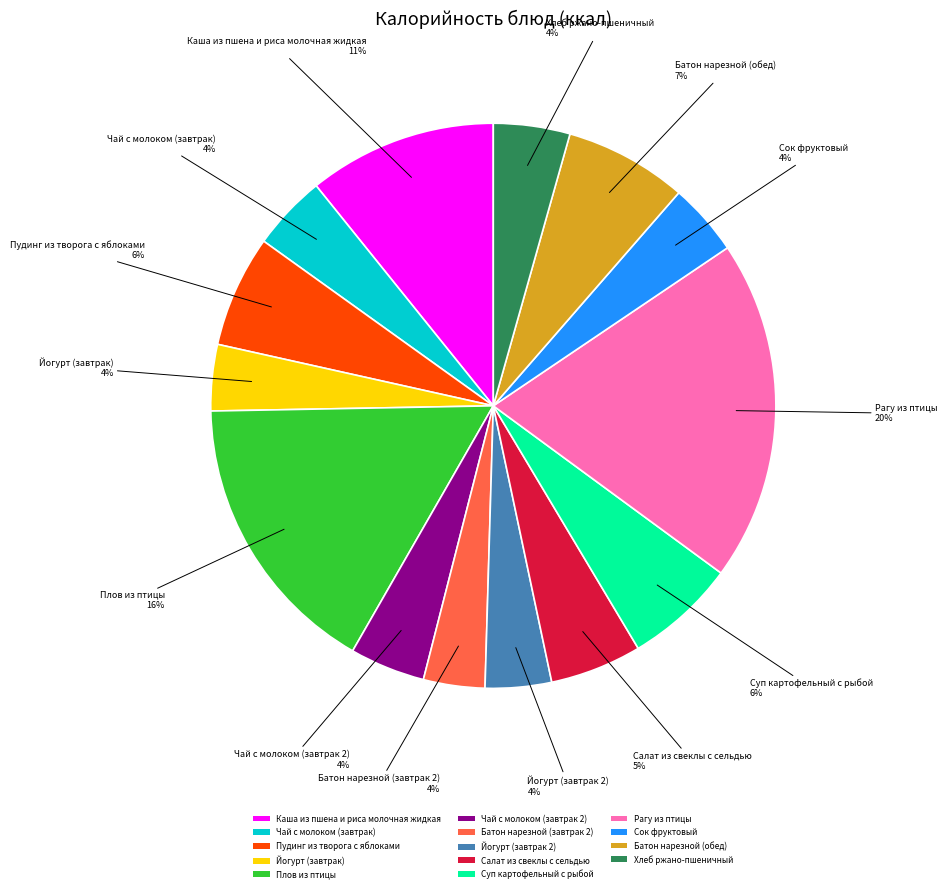

Which category has the biggest portion of the pie?

Рагу из птицы